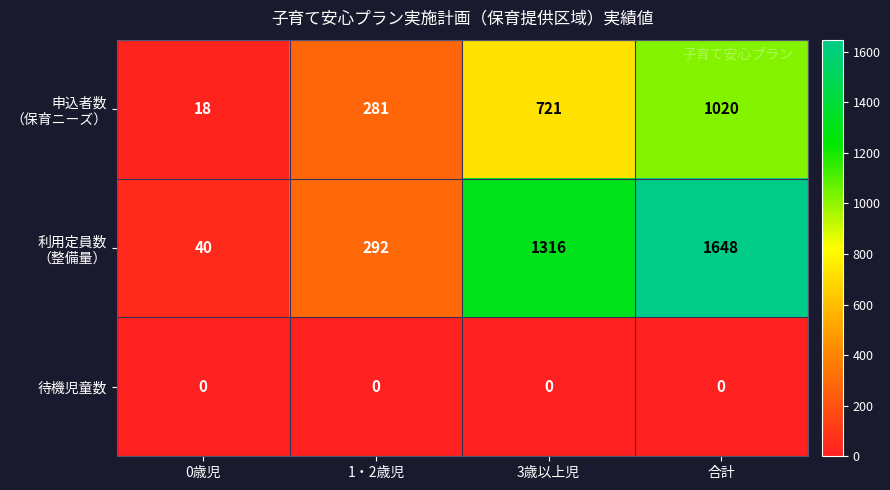

Is it true that 待機児童数 equals 0 at 合計?

True